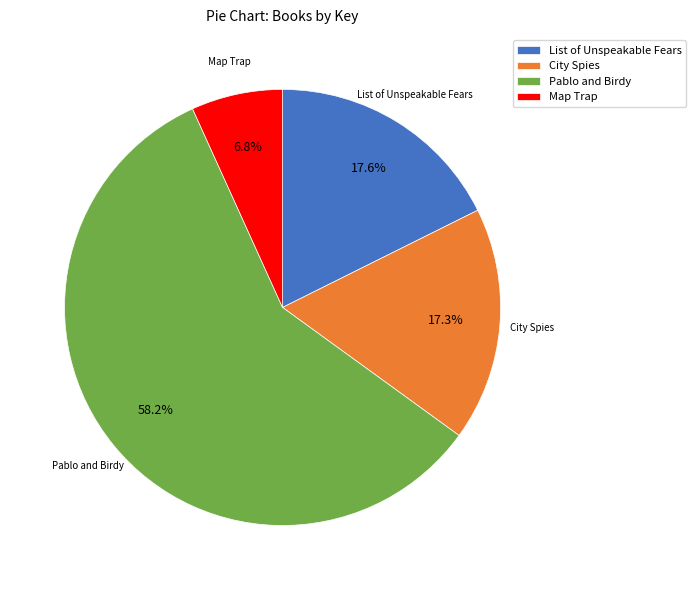

Combined, do List of Unspeakable Fears and City Spies account for over 50%?

No